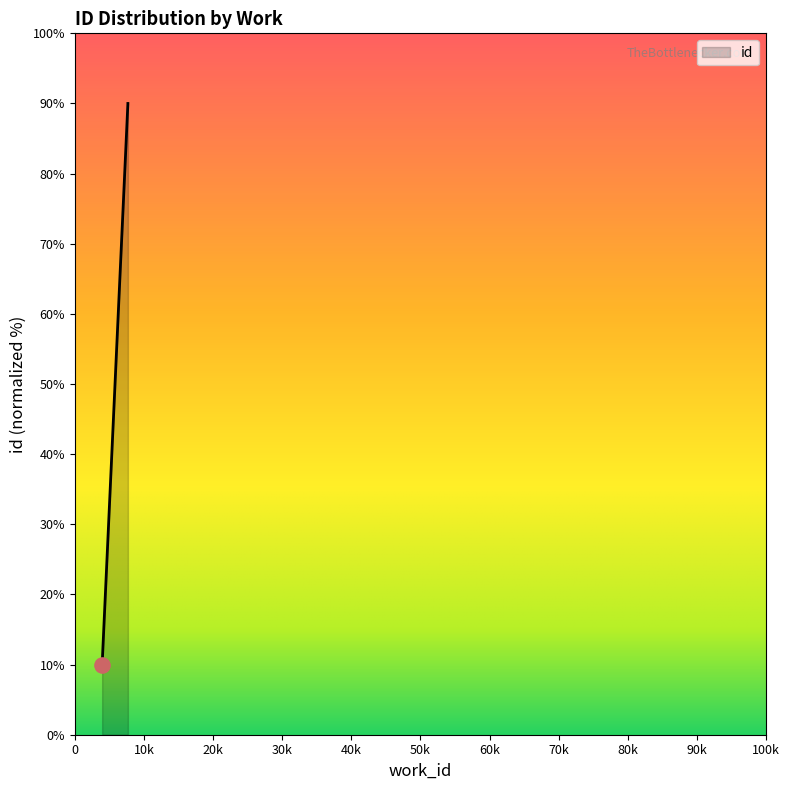

What is the ratio of the value at 7682 to the value at 7682?

1.0